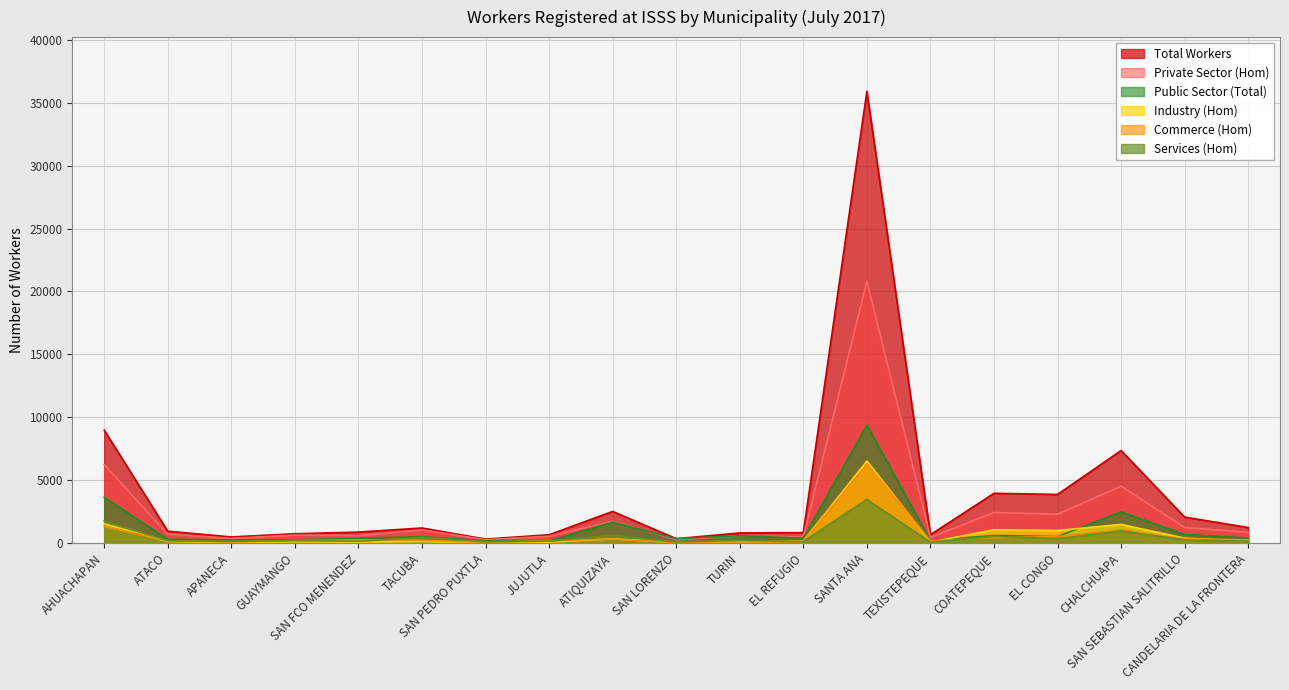

At which category does Services (Hom) reach its first local peak?

GUAYMANGO